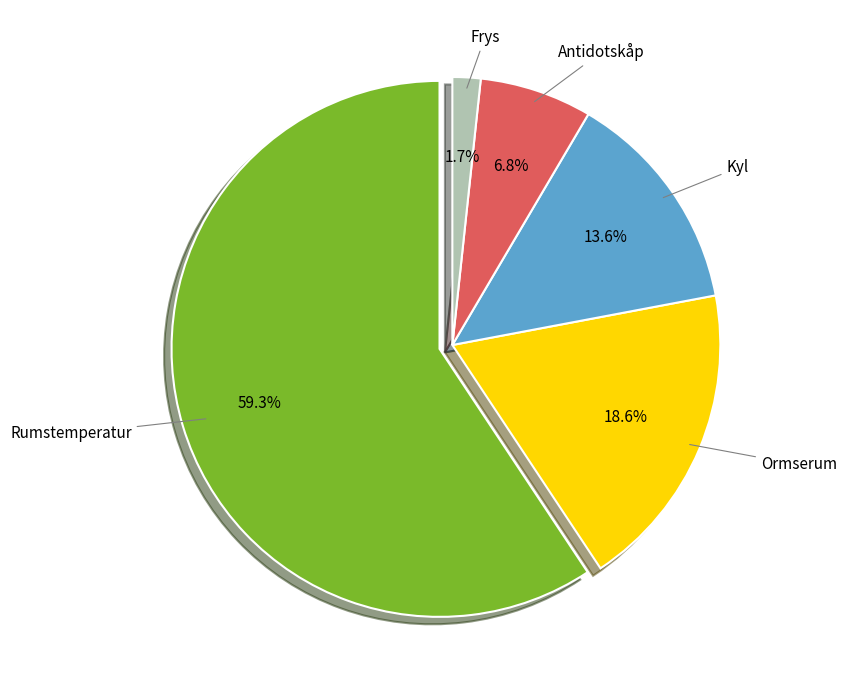

How many segments does this pie chart have?

5